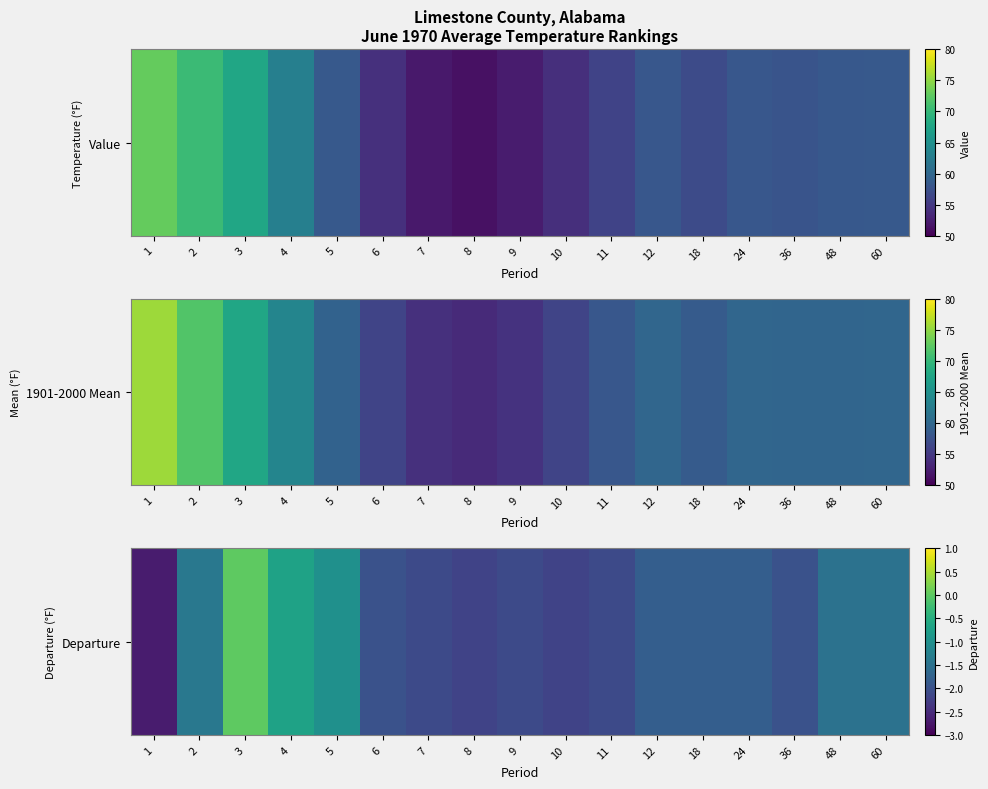

Which has a higher value, 36 or 7?

36